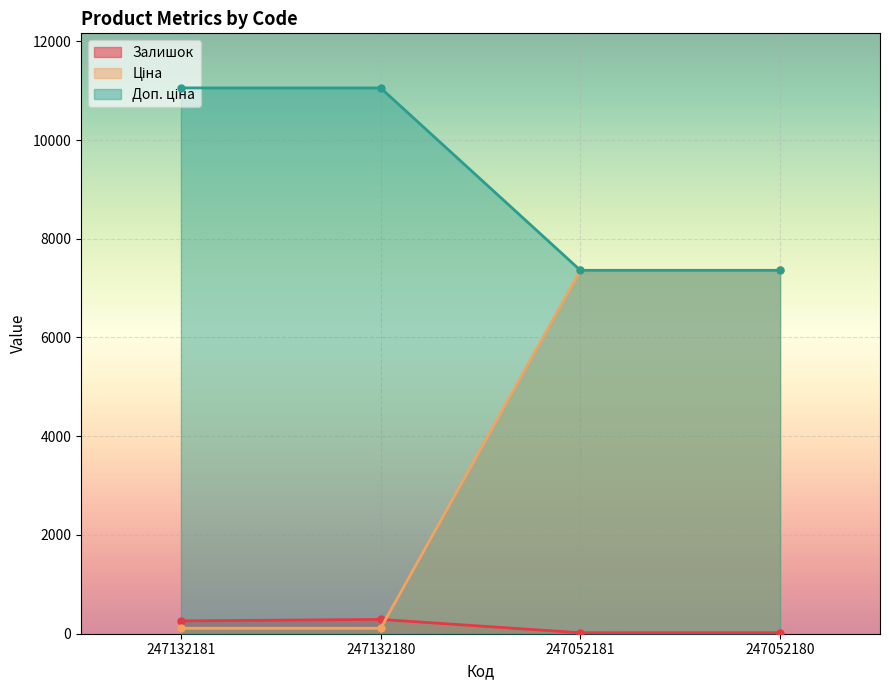

Which series has the largest range (max minus min)?

Ціна